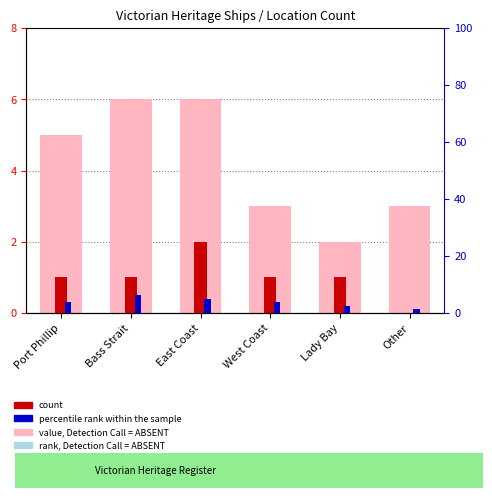

What is the label of the 4th bar from the right?

East Coast